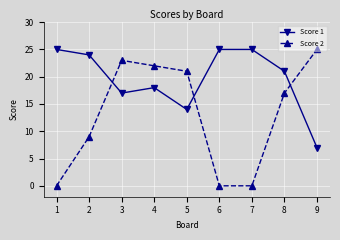

Which series has the widest spread of values?

Score 2